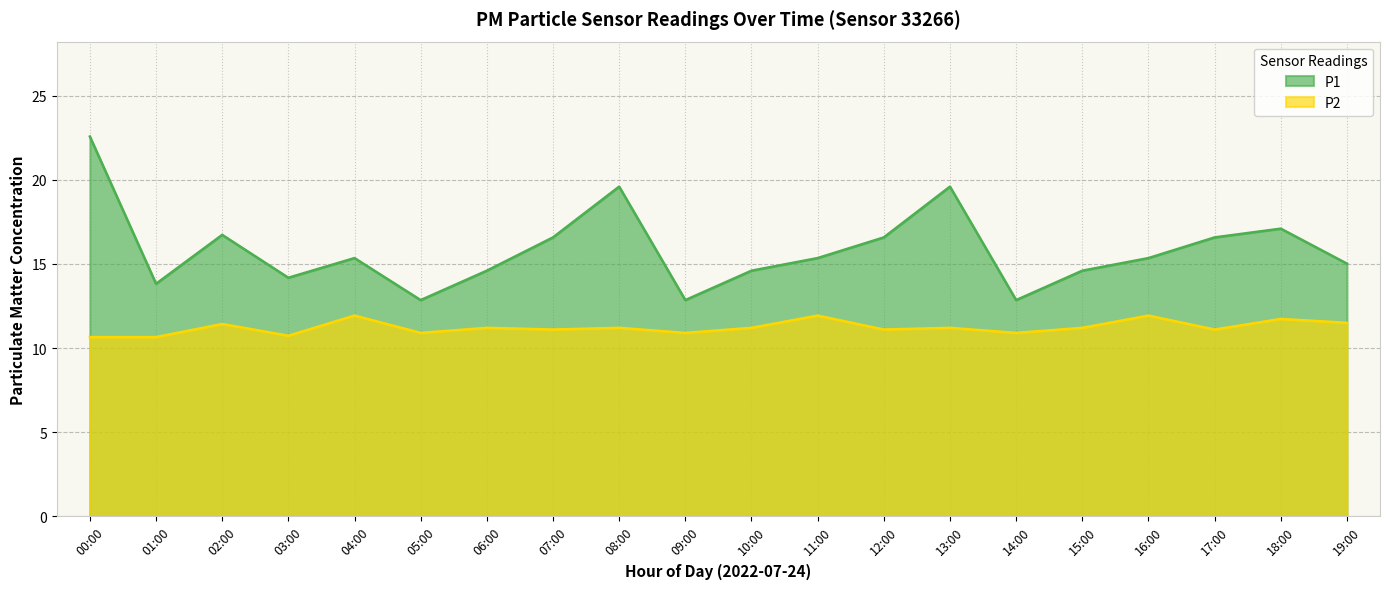

In P1, how many points are lower than both neighbors (excluding endpoints)?

5